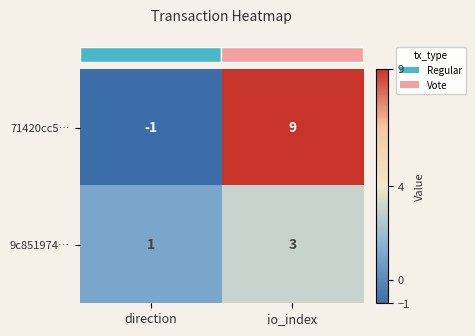

At which label does 9c851974… reach its peak?

io_index